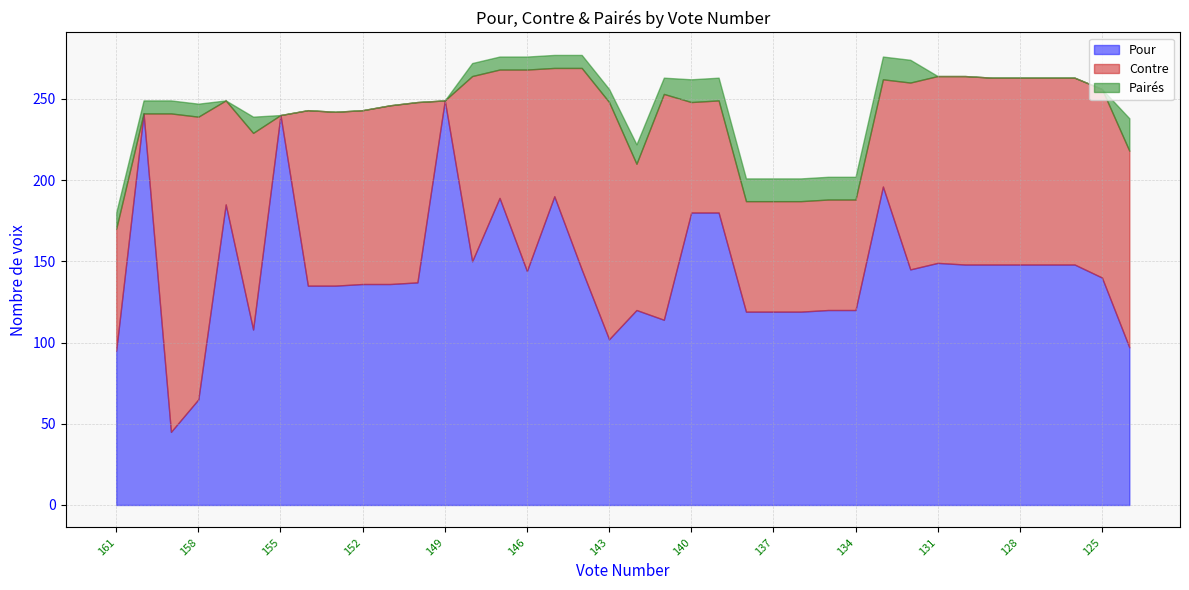

What is the average value of the Pairés series?

7